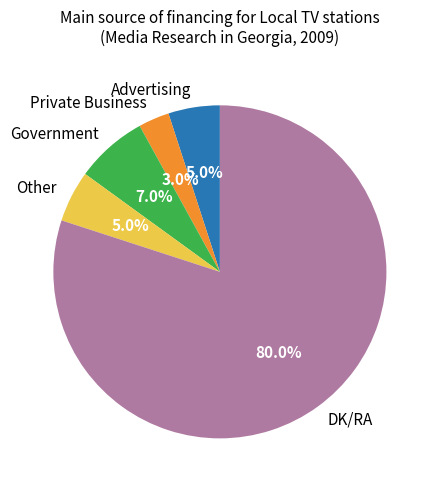

Which has a higher value, Other or Government?

Government